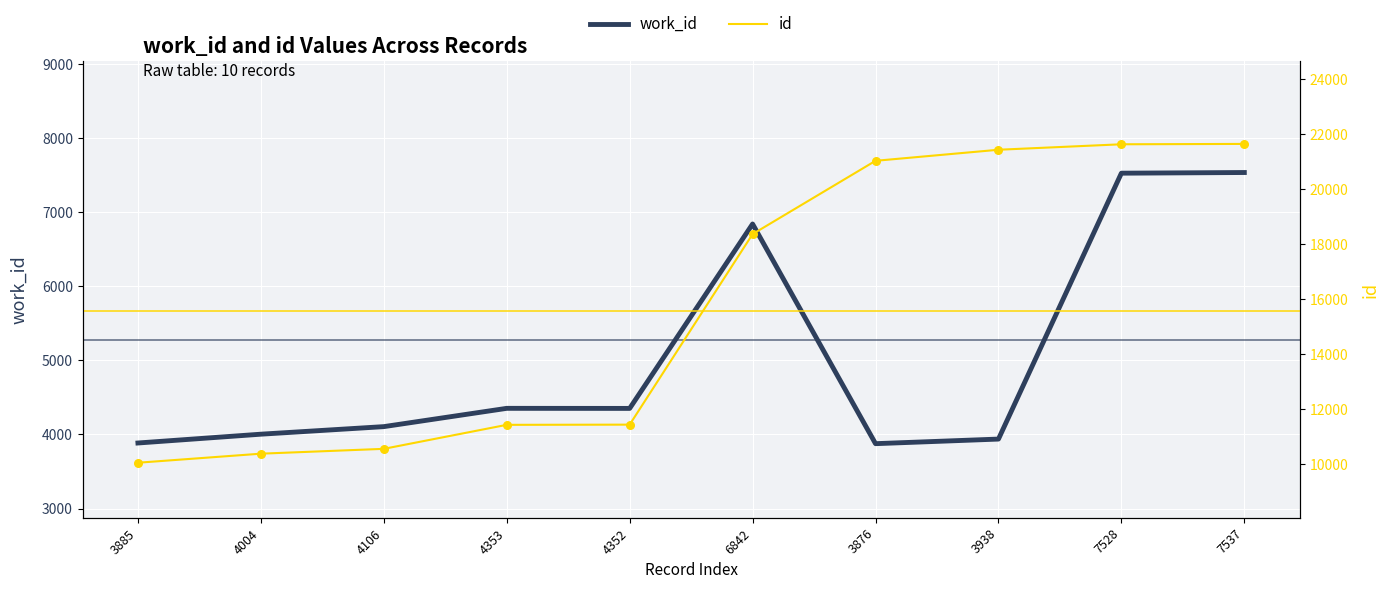

Which series has the largest total across all categories?

id